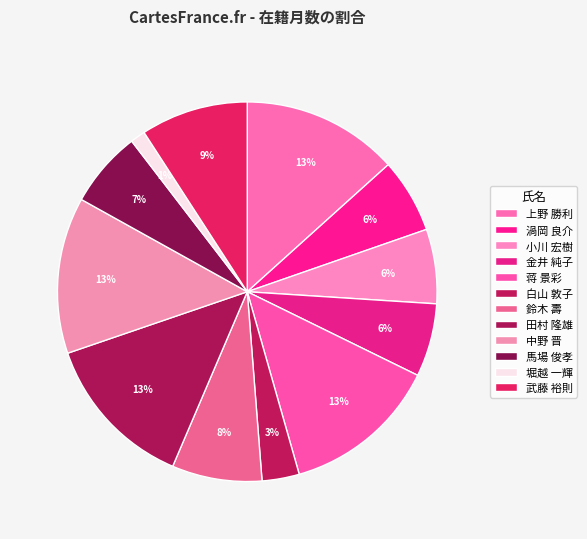

How many slices are in this pie chart?

12